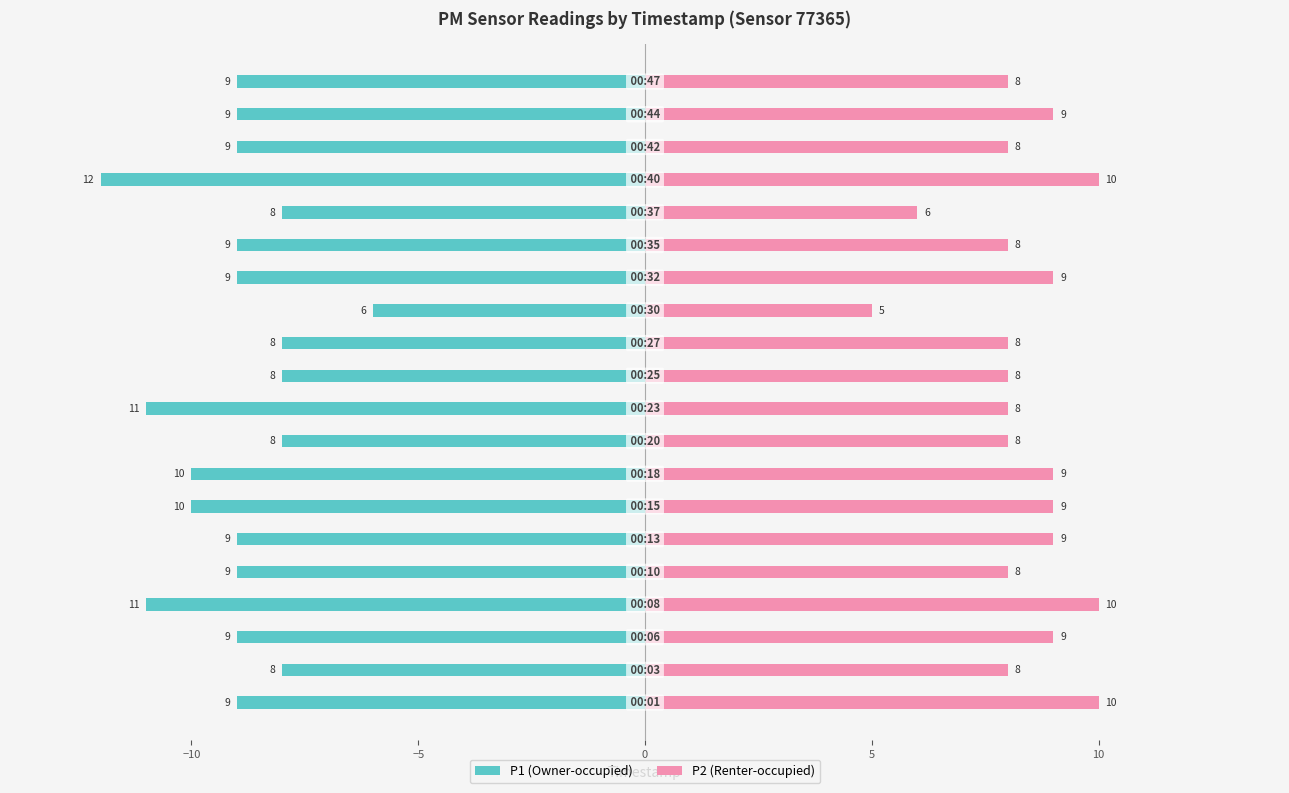

What are all the series names shown in the legend?

P1 (Owner-occupied), P2 (Renter-occupied)